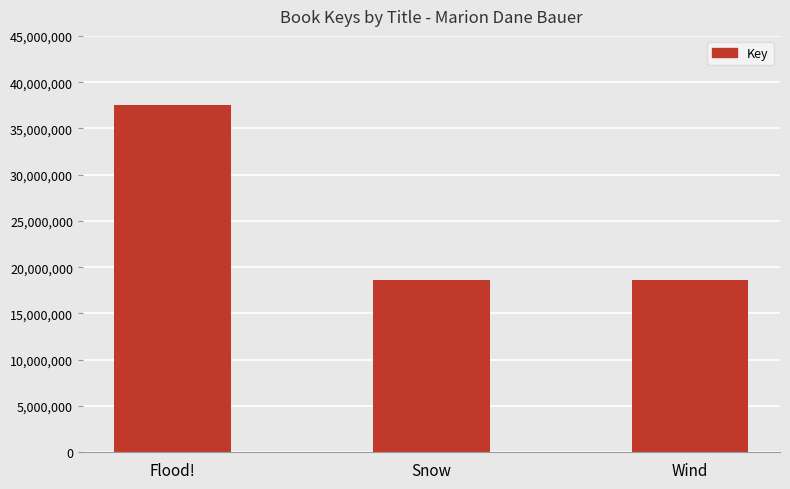

True or false: the data shows 18567031 at Wind.

True